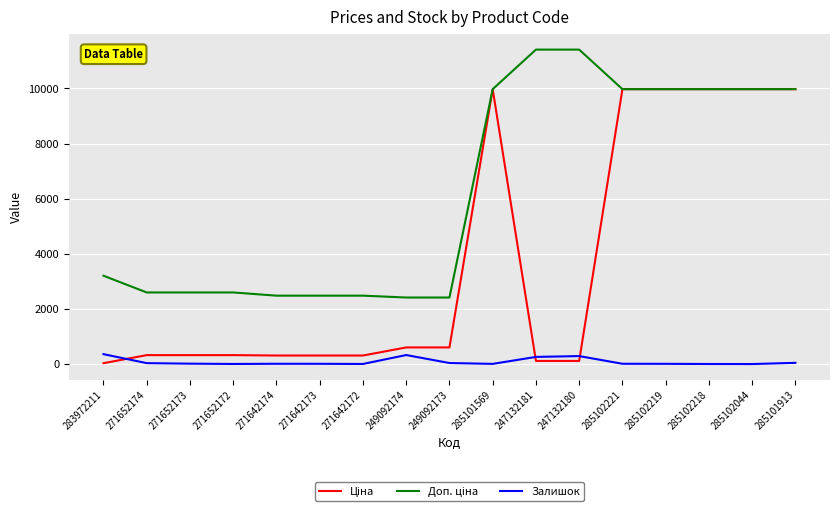

Is it true that Залишок equals 38.0 at 249092173?

True